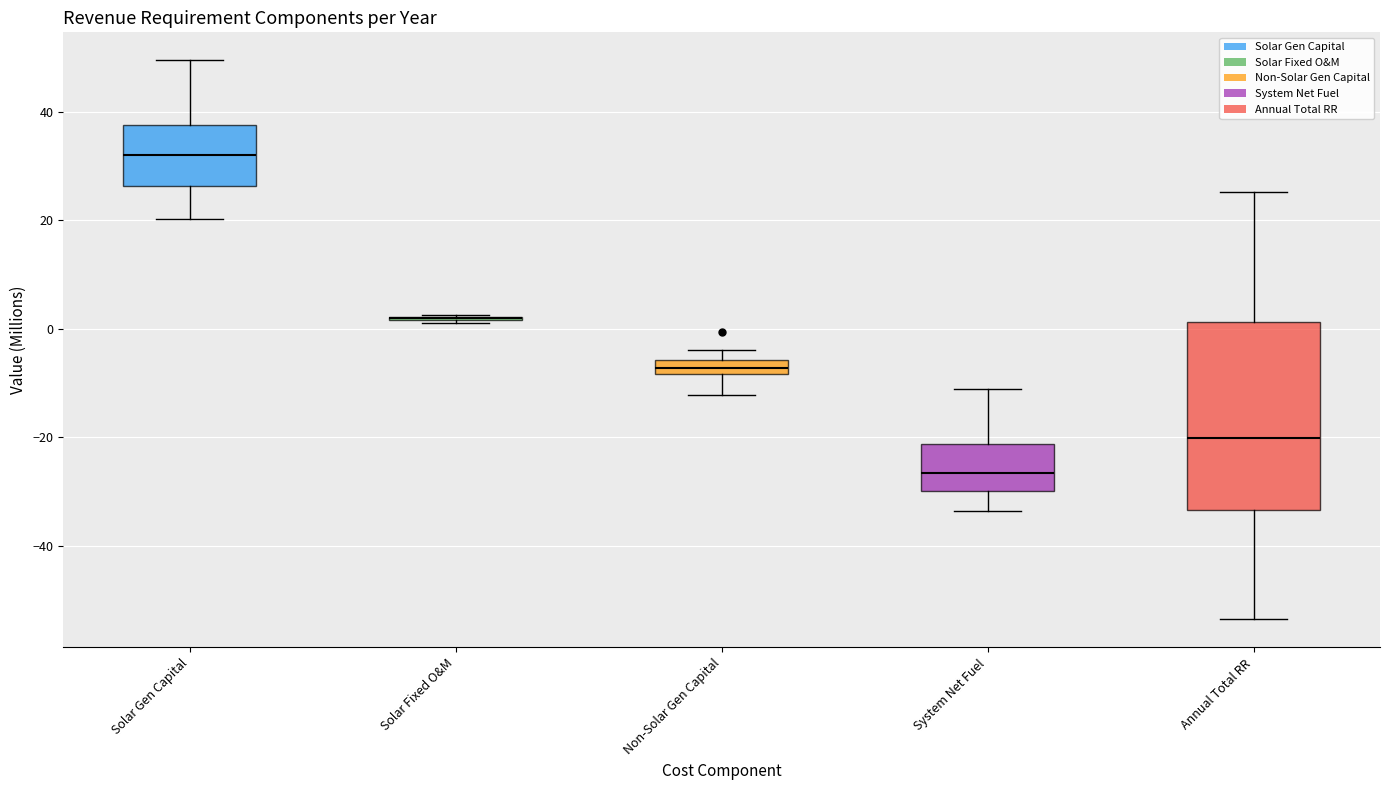

Comparing the boxes themselves (not the whiskers), which one is the tallest?

Annual Total RR